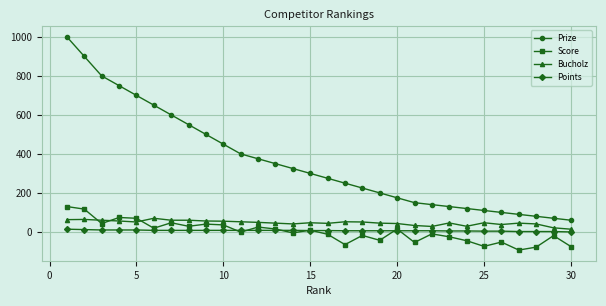

True or false: Prize and Score intersect in this chart.

False